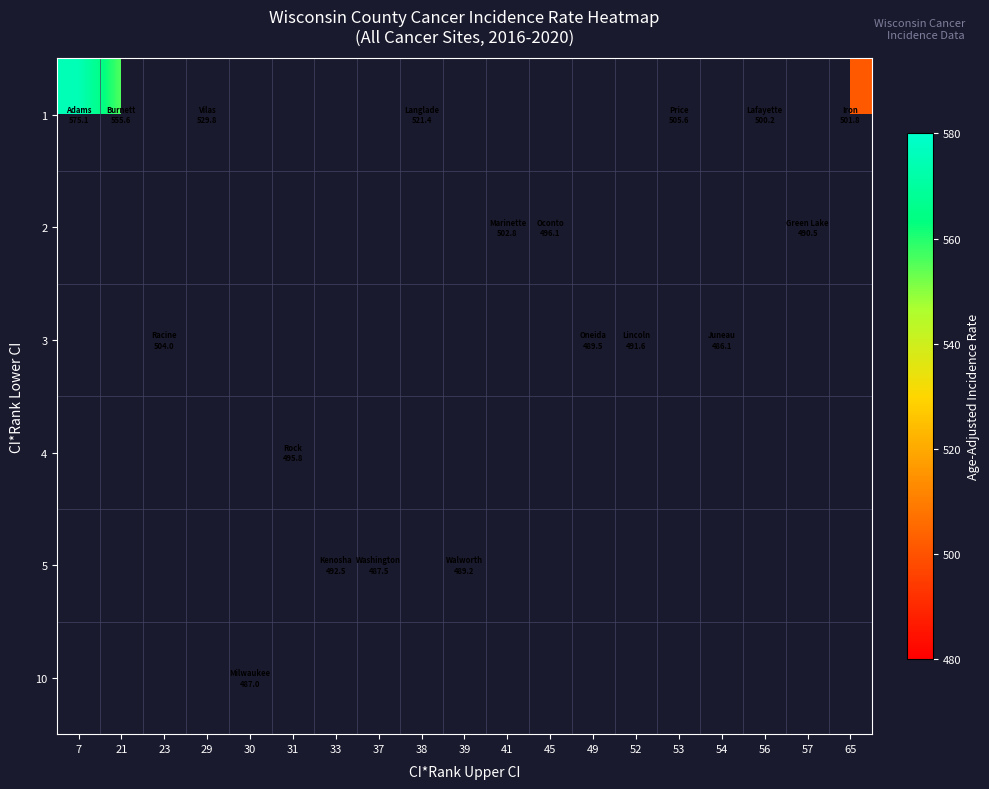

How many distinct data groups are displayed?

6